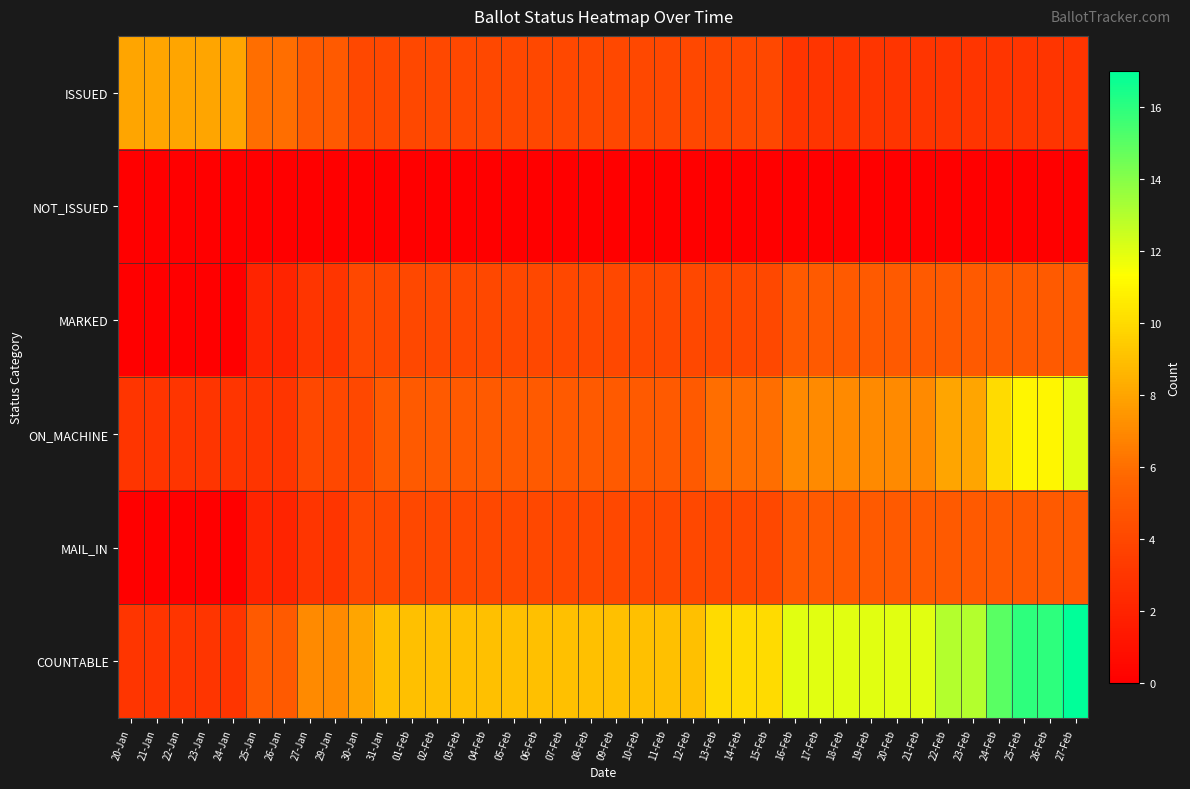

What is the spread (max minus min) of values at 26-Jan?

6